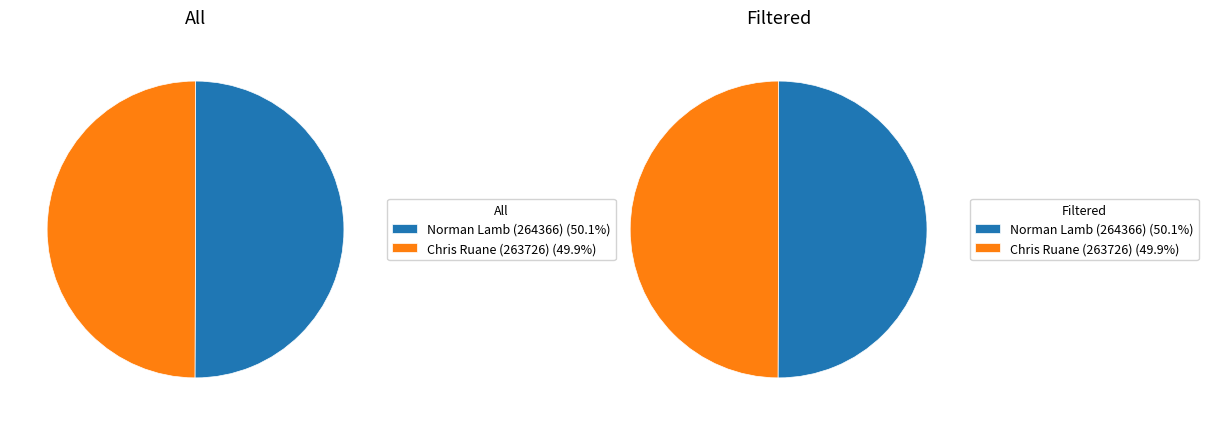

Rank the series by their maximum value, from lowest to highest.

All, Filtered